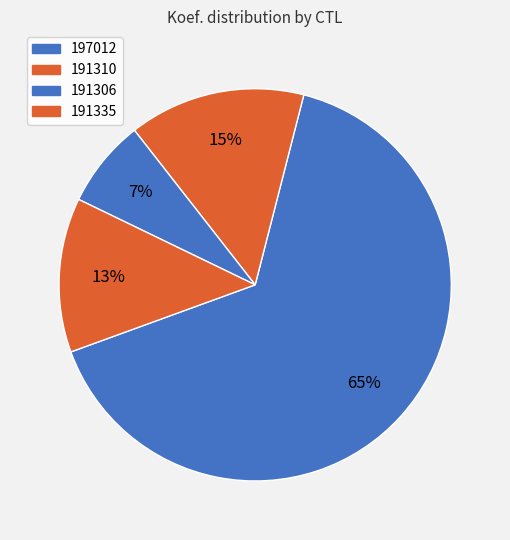

How many segments does this pie chart have?

4